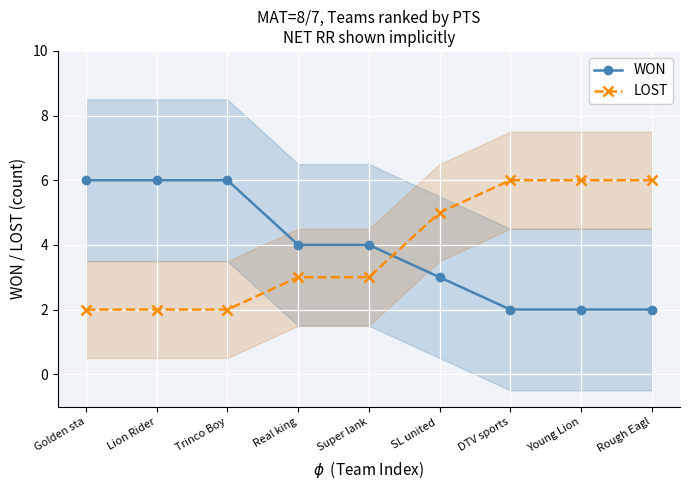

True or false: WON has more than 1 points higher than both neighbors.

False